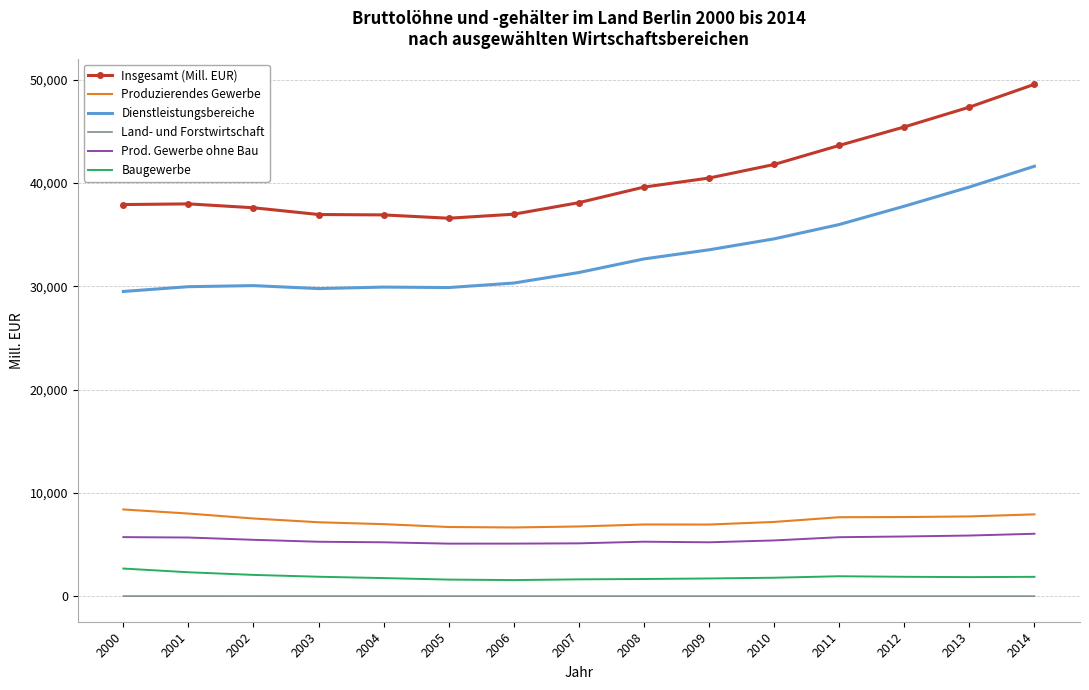

True or false: Dienstleistungsbereiche and Prod. Gewerbe ohne Bau intersect in this chart.

False